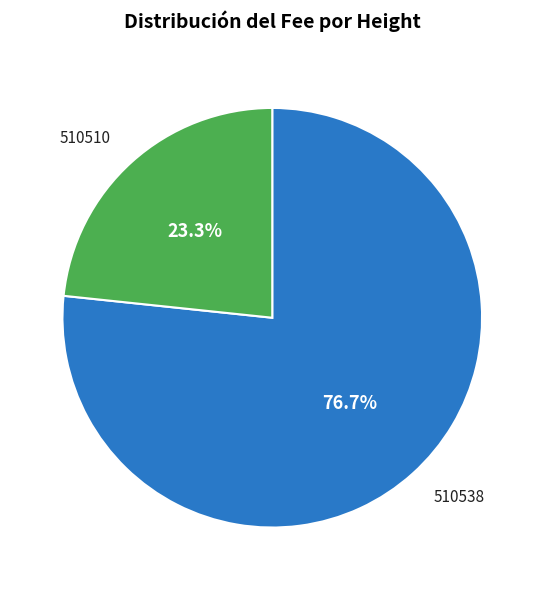

What percentage do 510538 and 510510 together represent?

100.0%